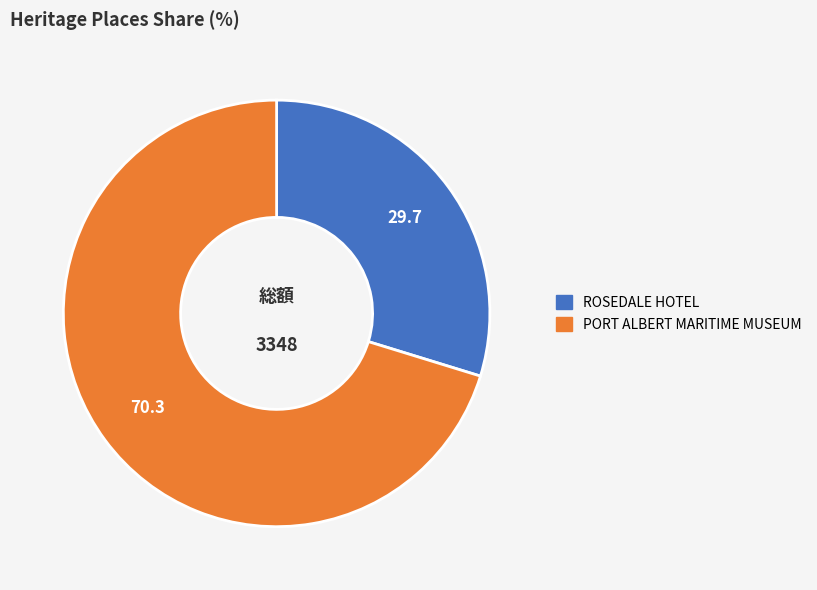

The ROSEDALE HOTEL slice represents 43% of the pie. True or false?

False